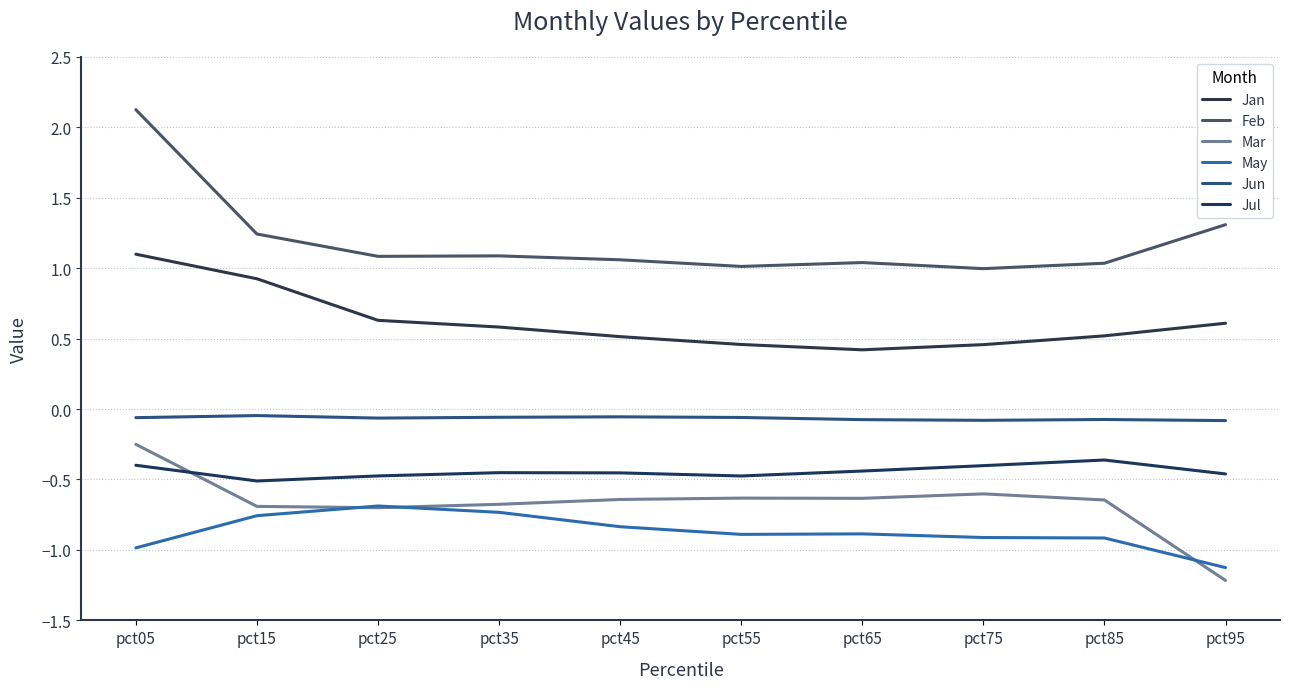

At which category is the sum across all series the highest?

pct05